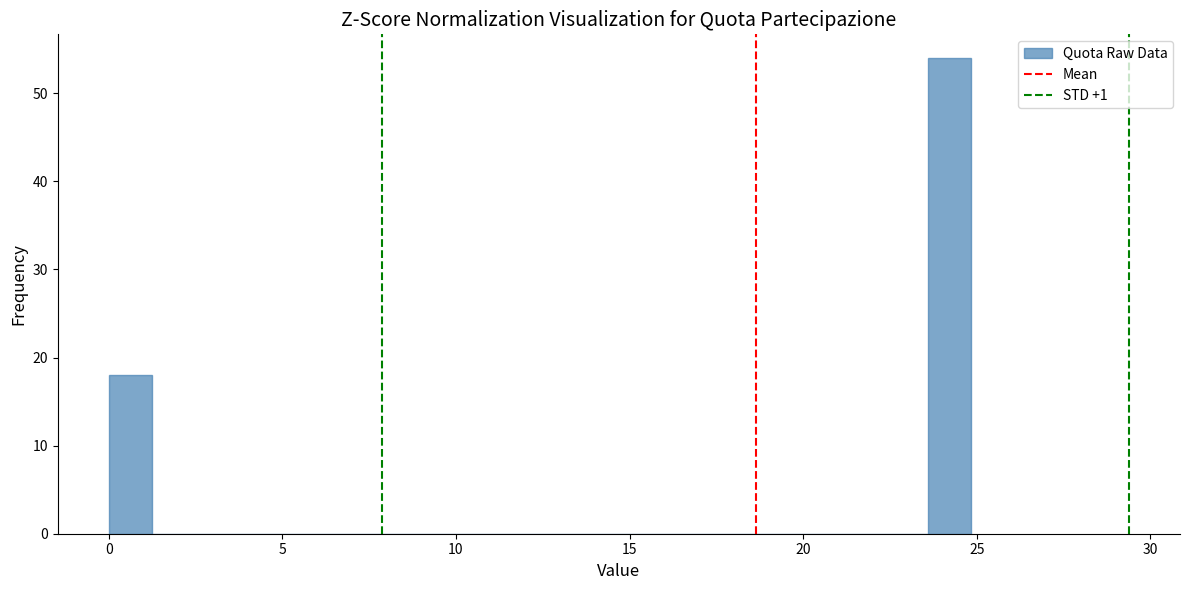

Around what value on the x-axis is the tallest bar? Give the approximate position of its centre, as read against the axis.

24.0